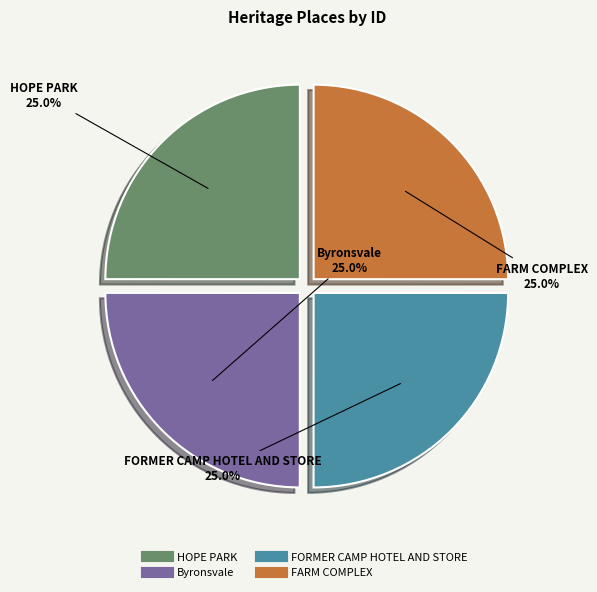

To the nearest percent, what is the average slice percentage?

25%